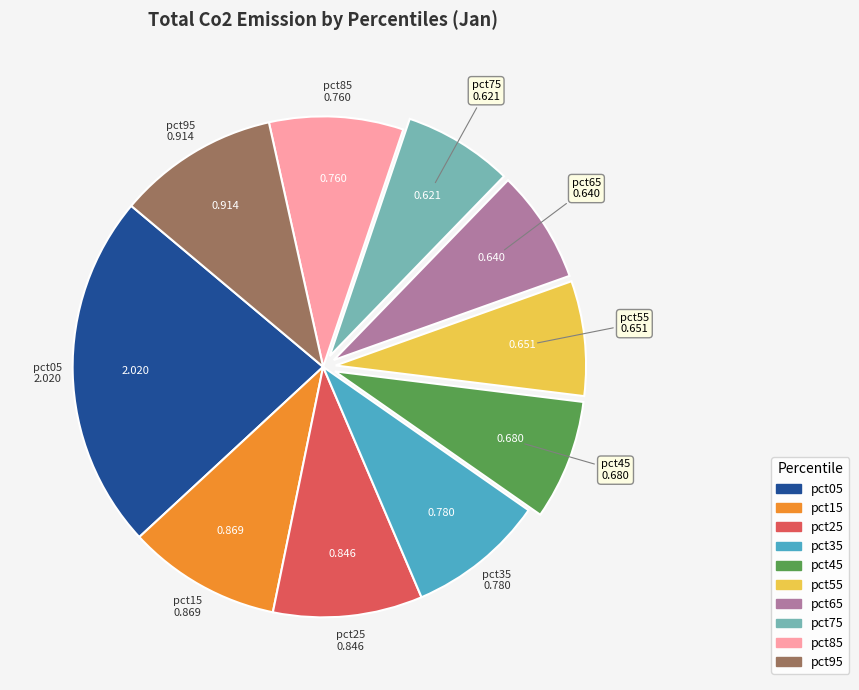

The pct65 slice represents 7% of the pie. True or false?

True